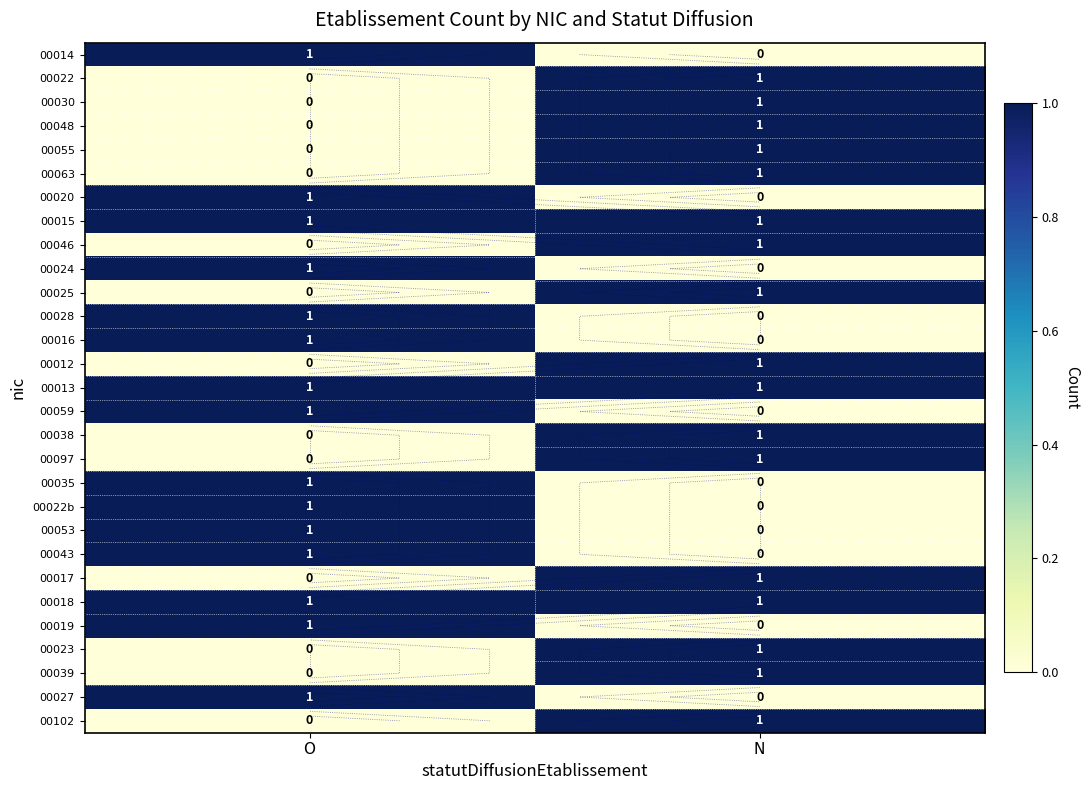

Rank the series at N from highest to lowest value.

00022, 00030, 00048, 00055, 00063, 00015, 00046, 00025, 00012, 00013, 00038, 00097, 00017, 00018, 00023, 00039, 00102, 00014, 00020, 00024, 00028, 00016, 00059, 00035, 00022b, 00053, 00043, 00019, 00027